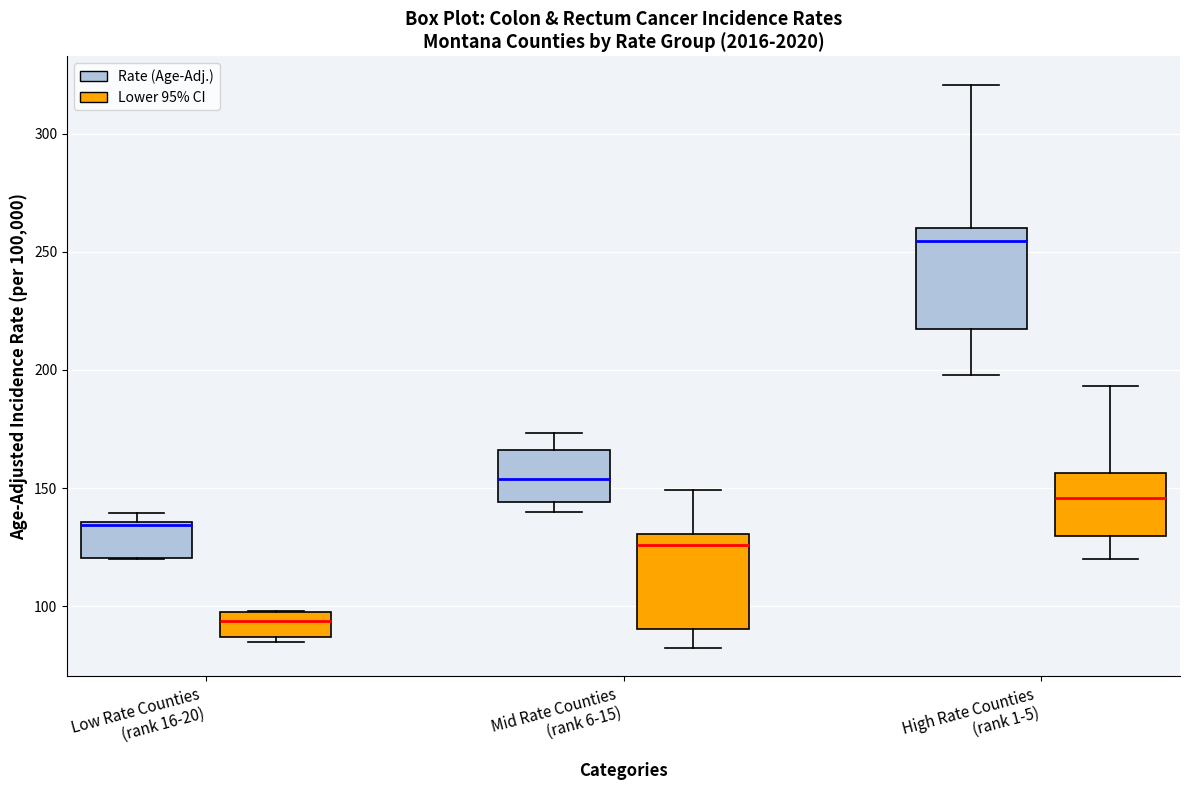

Which box has the lowest median line?

Low Rate Counties (rank 16-20) (Lower 95% CI)